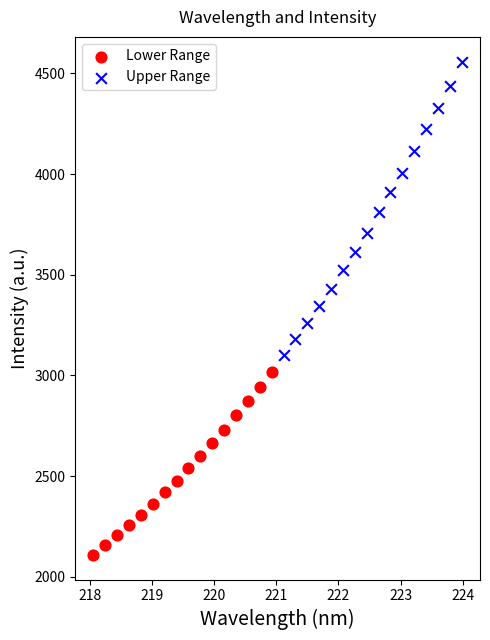

Which series has the widest spread of Y values?

Upper Range